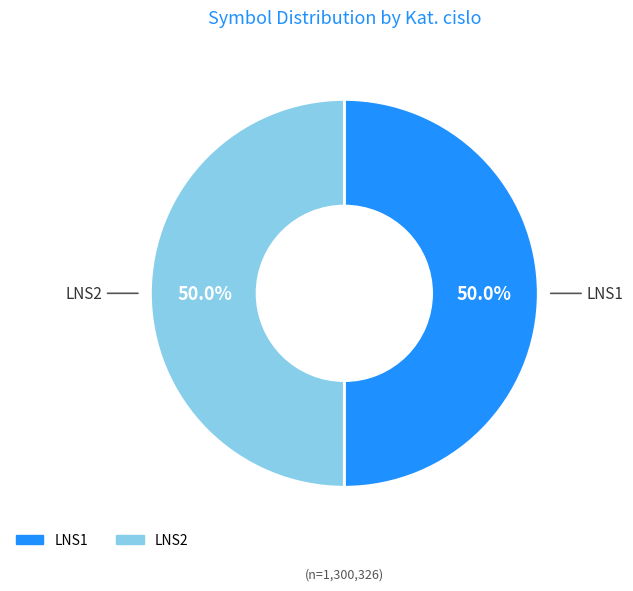

What percentage is the LNS1 slice, to the nearest percent?

50%